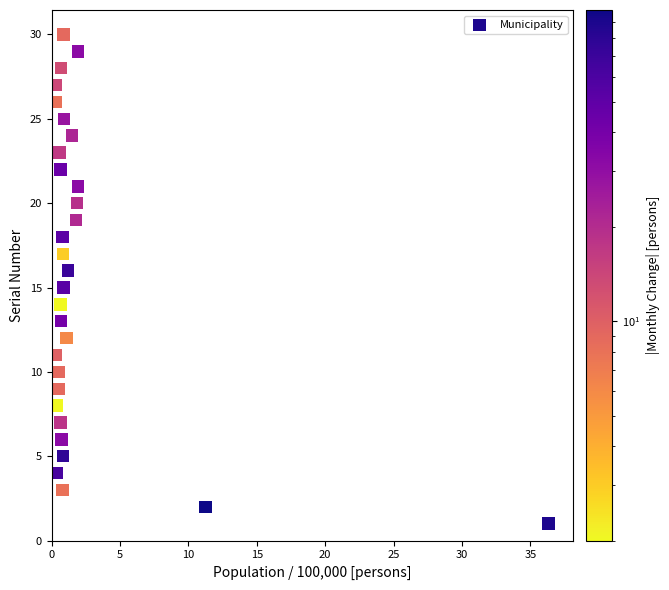

What is the range of Y values (max minus min)?

29